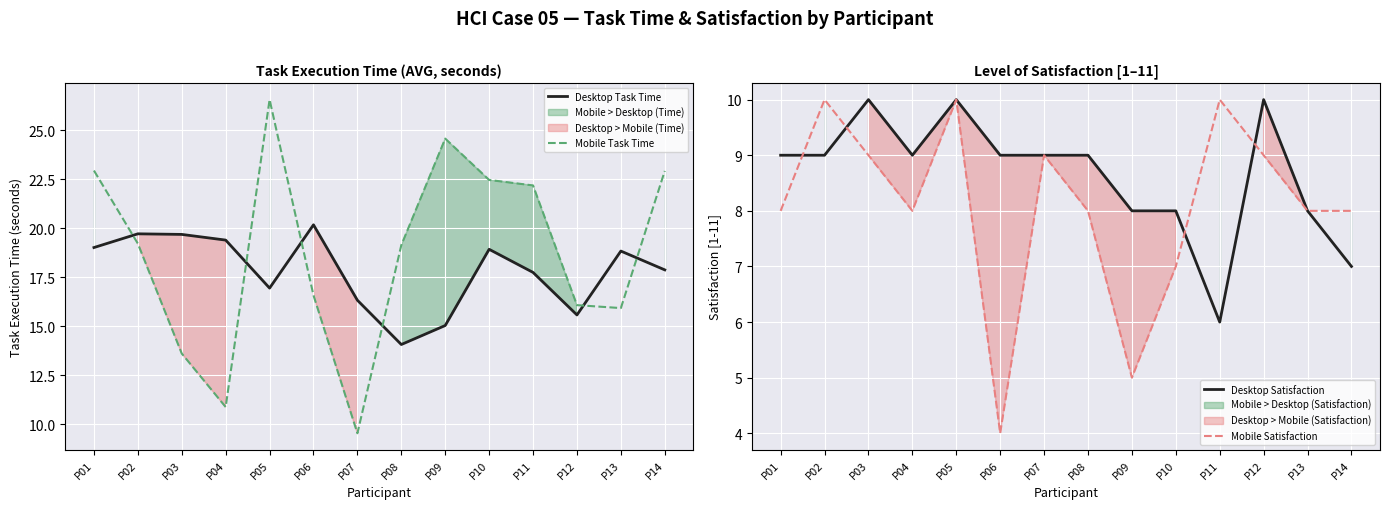

How many data points does each series have?

14